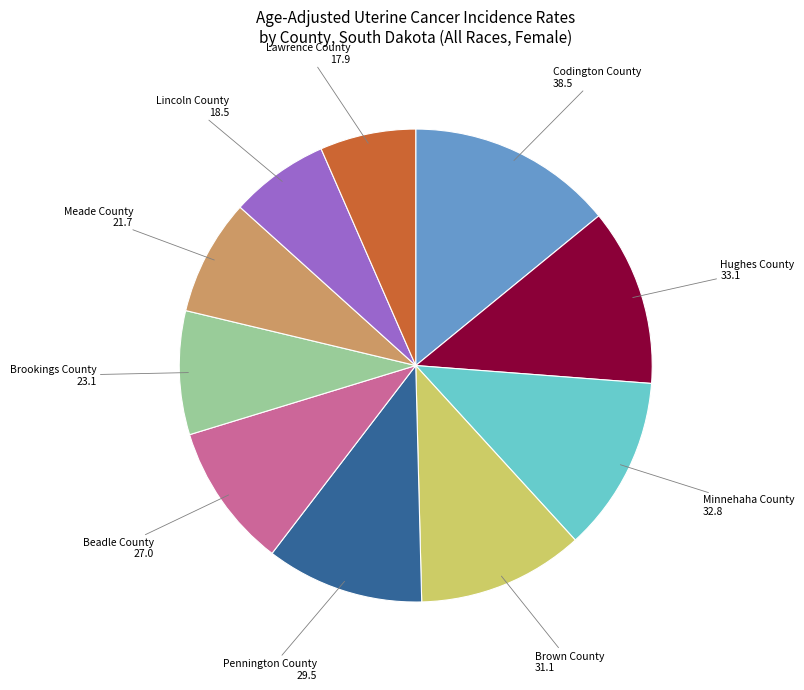

The Hughes County slice represents 12% of the pie. True or false?

True